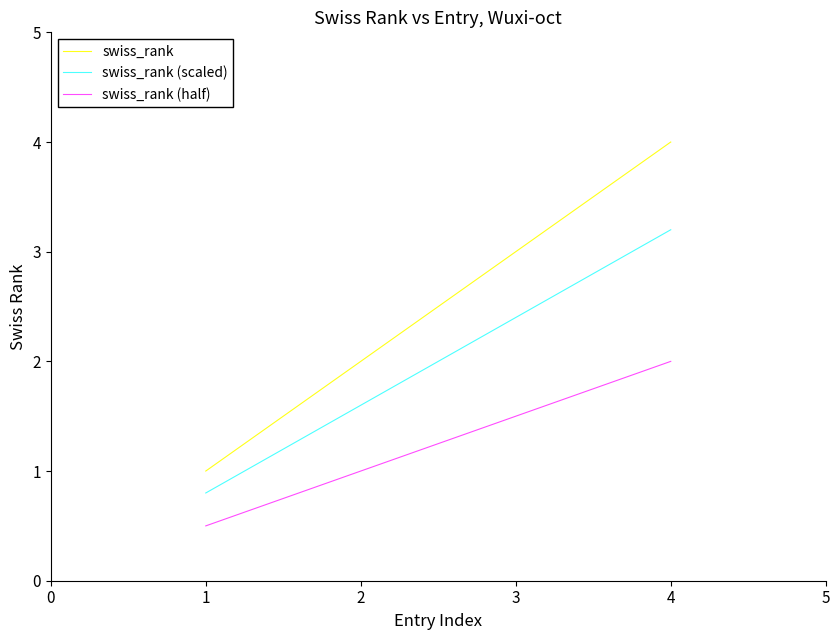

What is the spread (max minus min) of values at 3?

1.5